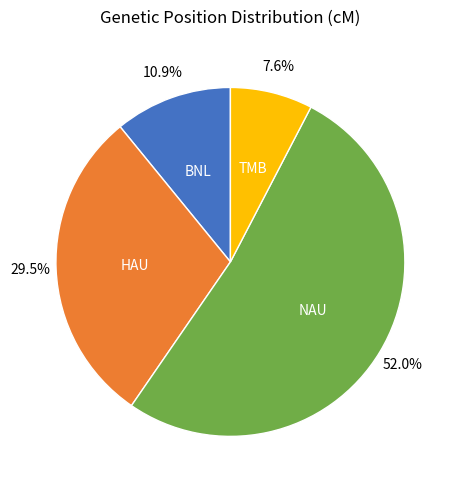

To the nearest percent, what is the difference between the largest and smallest slice percentages?

44%